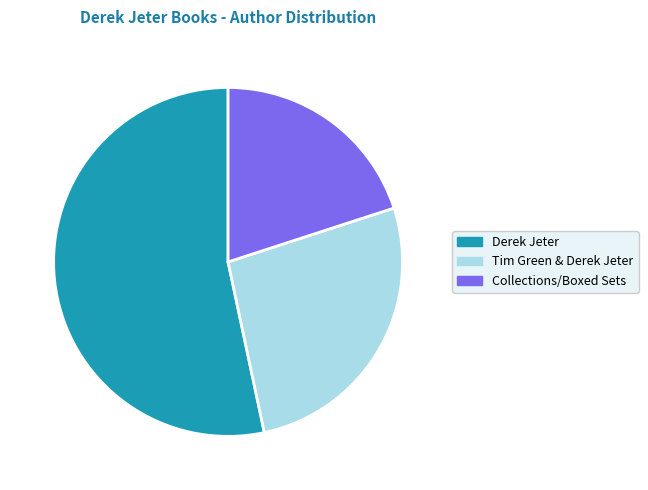

True or false: Tim Green & Derek Jeter accounts for 32% of the total.

False